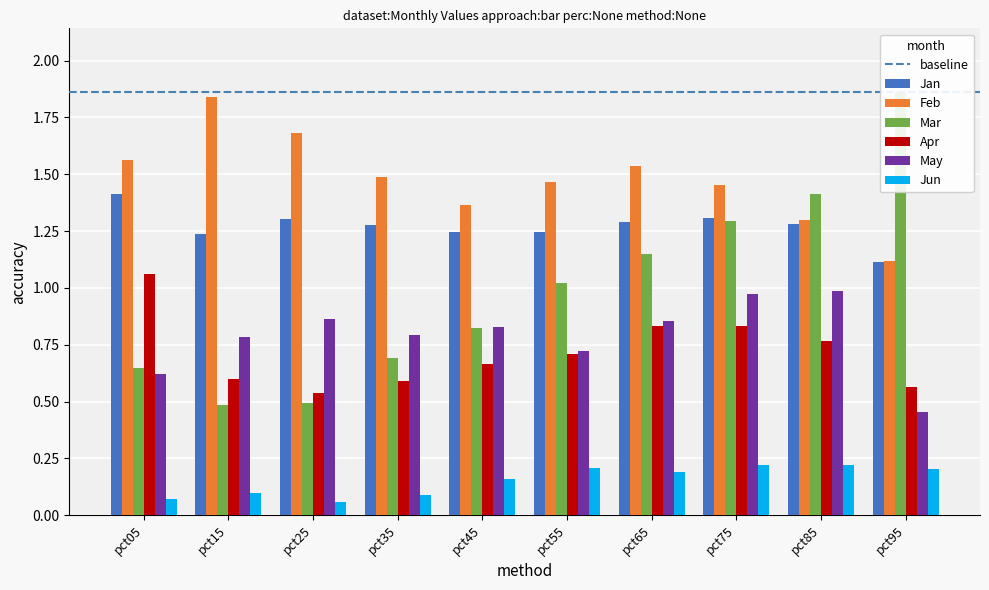

Rank the series by their maximum value, from lowest to highest.

Jun, May, Apr, Jan, Feb, Mar